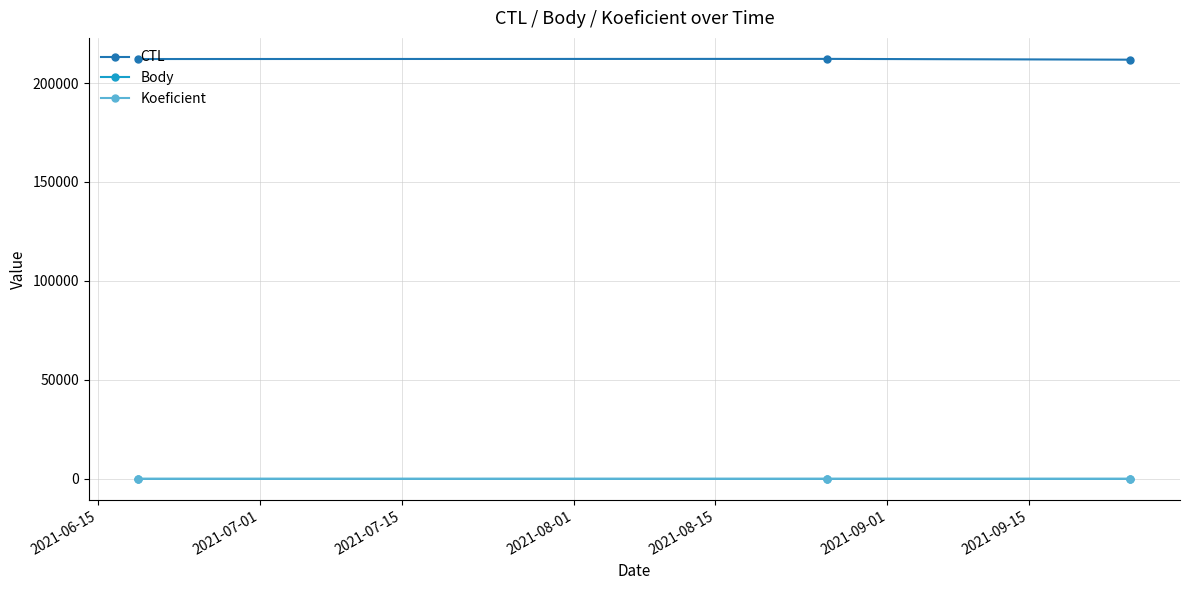

At how many categories does at least one series exceed 171817?

3